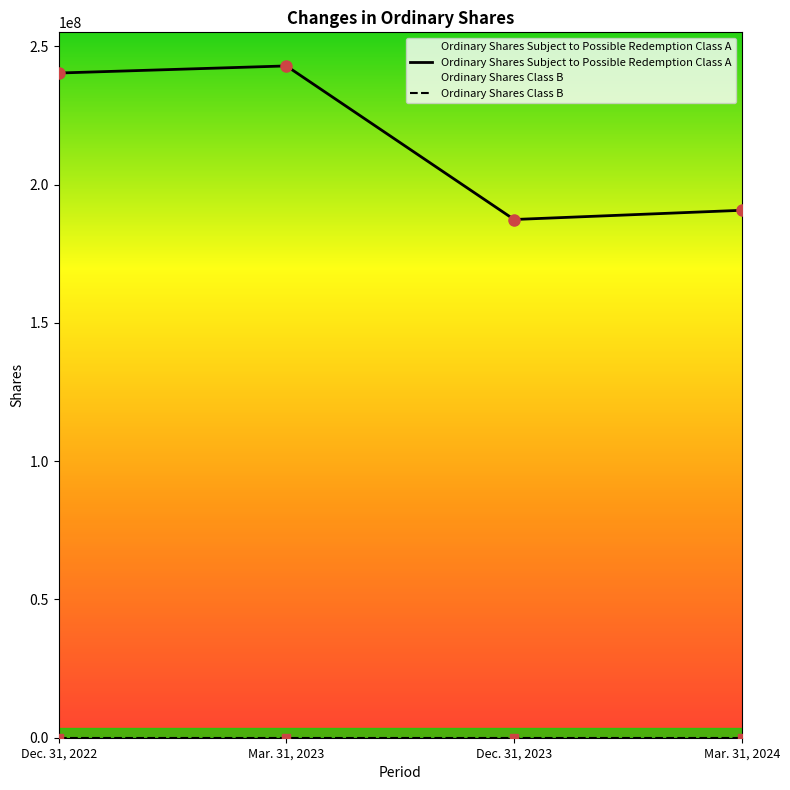

At which category does Ordinary Shares Subject to Possible Redemption Class A reach its first local valley?

Dec. 31, 2023